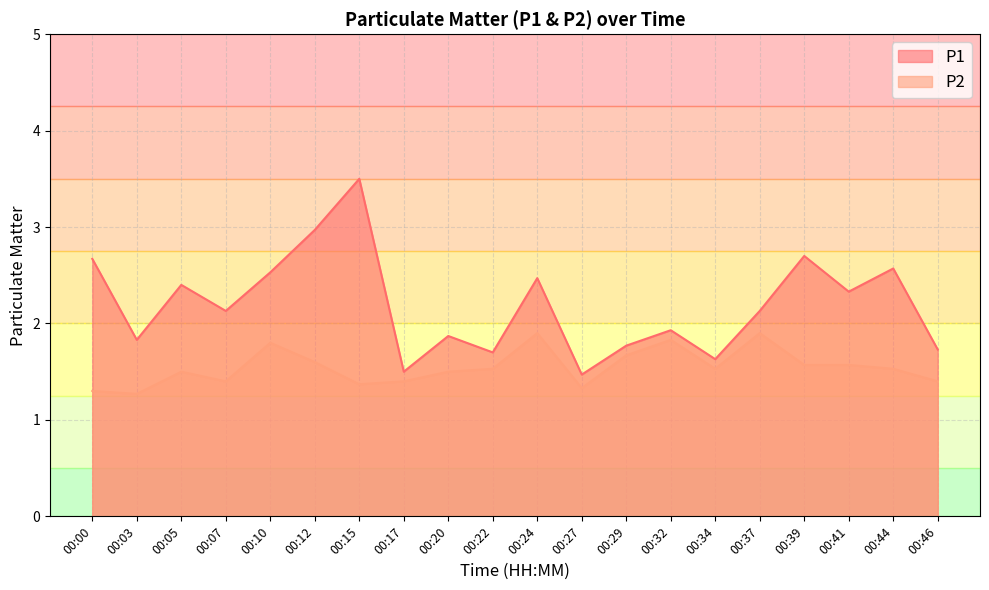

Which series has the largest range (max minus min)?

P1